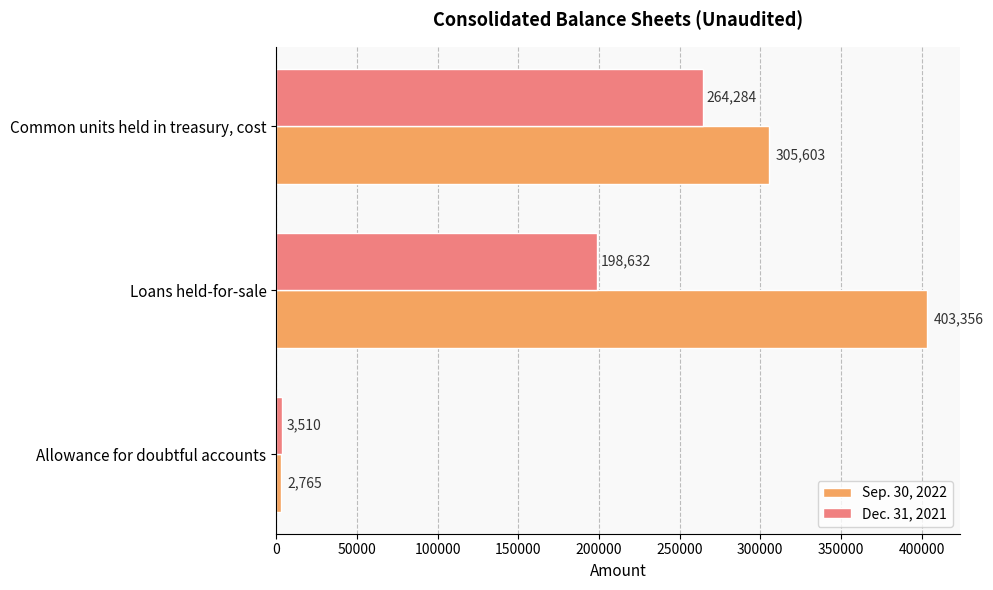

Is it true that Dec. 31, 2021 equals 3510 at Allowance for doubtful accounts?

True